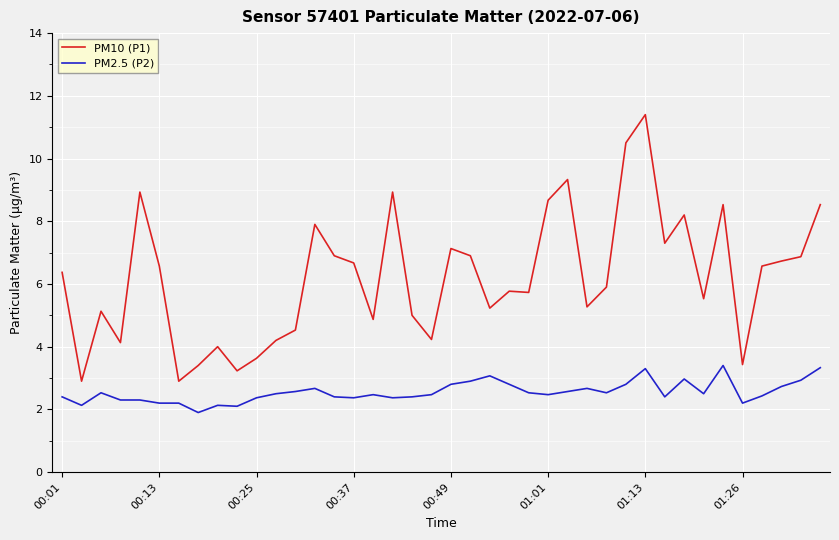

True or false: PM2.5 (P2) and PM10 (P1) cross at least once.

False